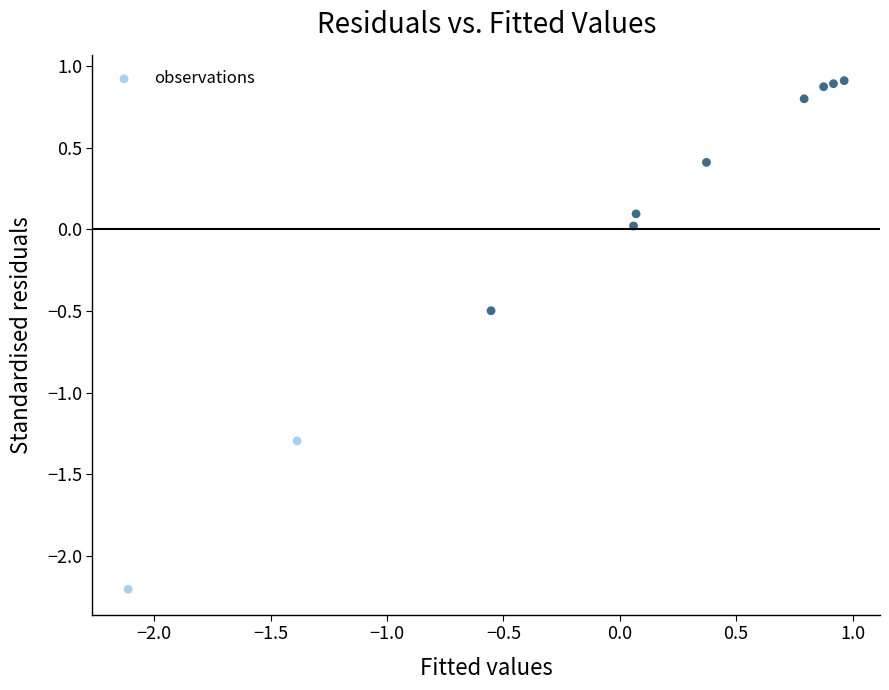

What is the range of Y values (max minus min)?

3.1